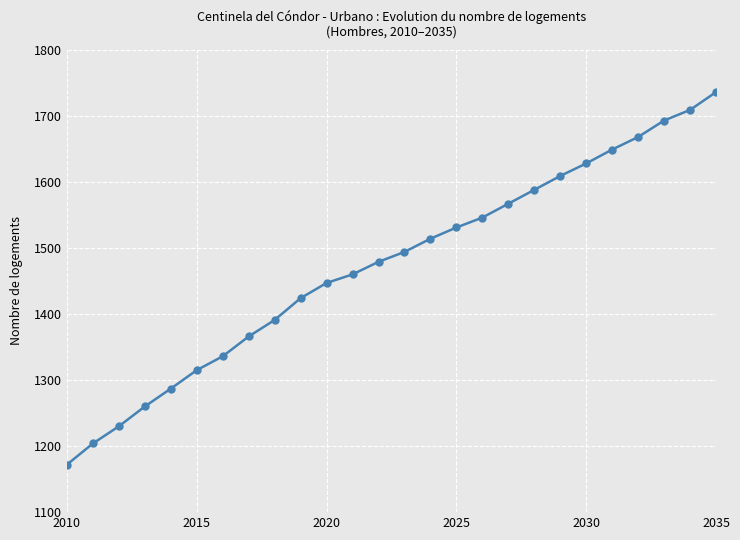

What is the value of the 24th point from the left?

1693